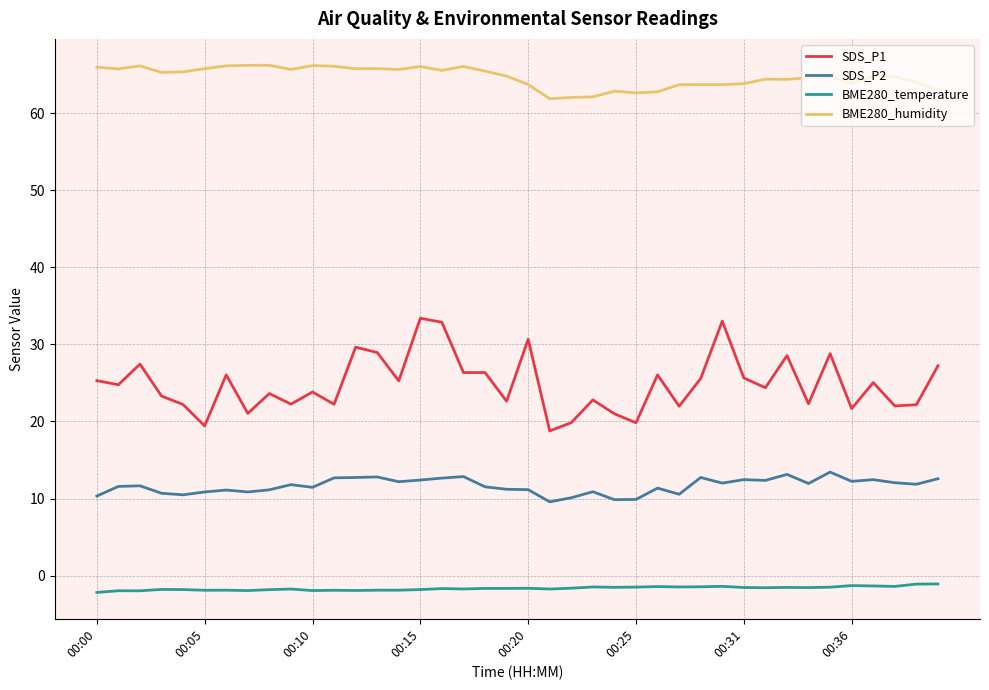

Which series has the largest range (max minus min)?

SDS_P1